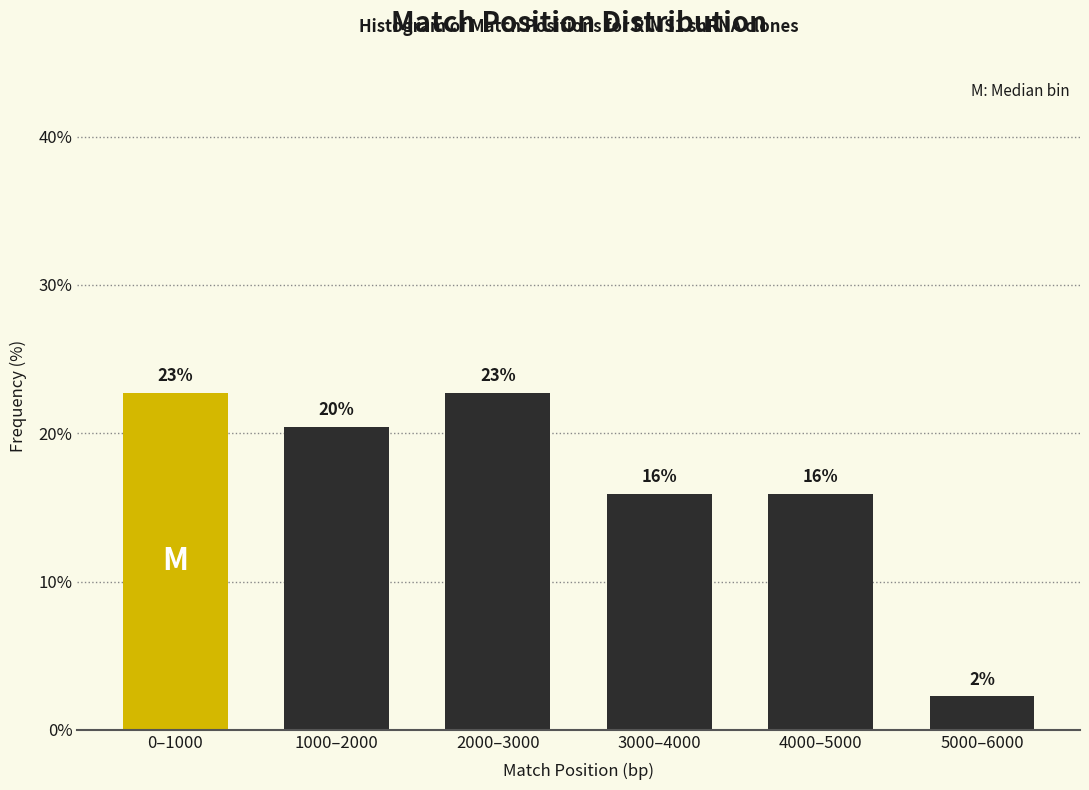

Does the chart contain any negative values?

No